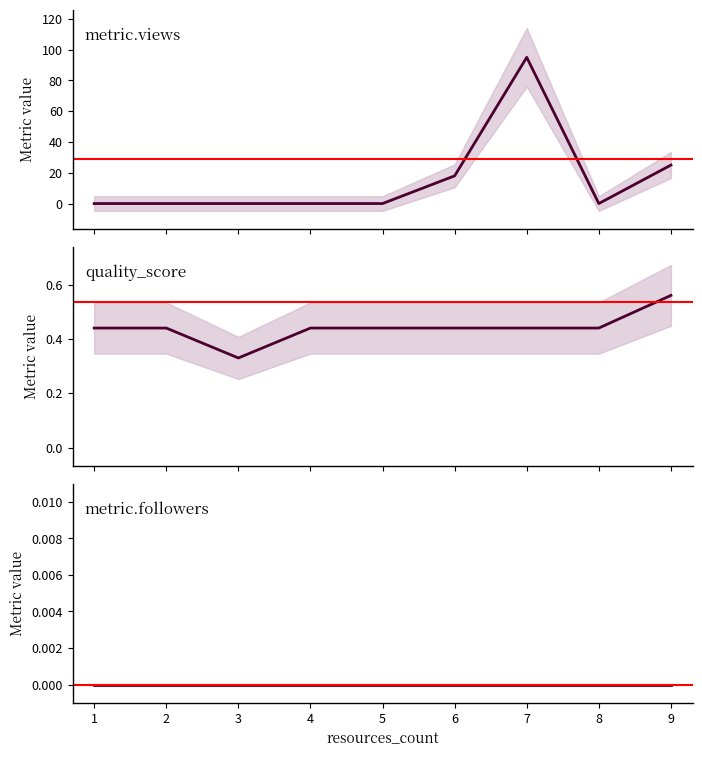

True or false: metric.followers and metric.views intersect in this chart.

False